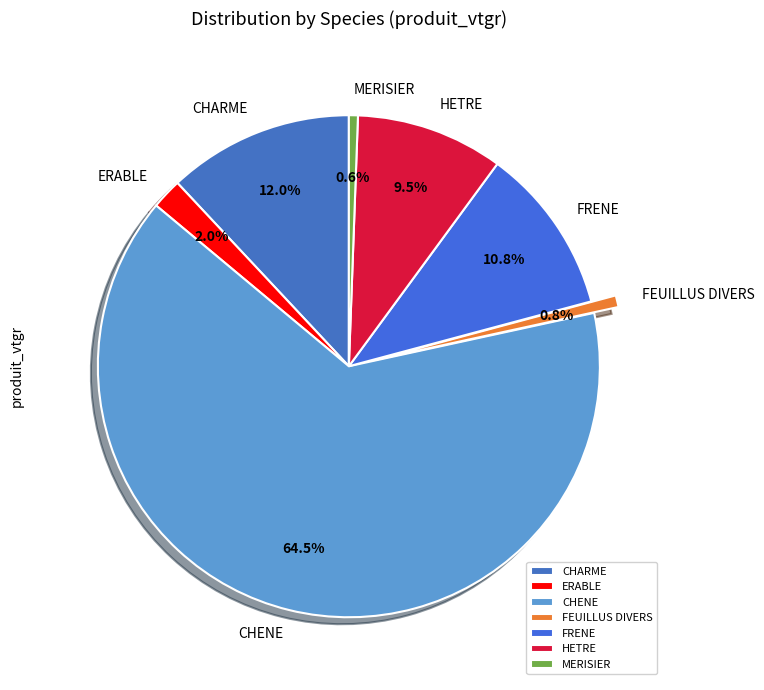

Approximately how many times larger is the value at FEUILLUS DIVERS compared to MERISIER?

1.3